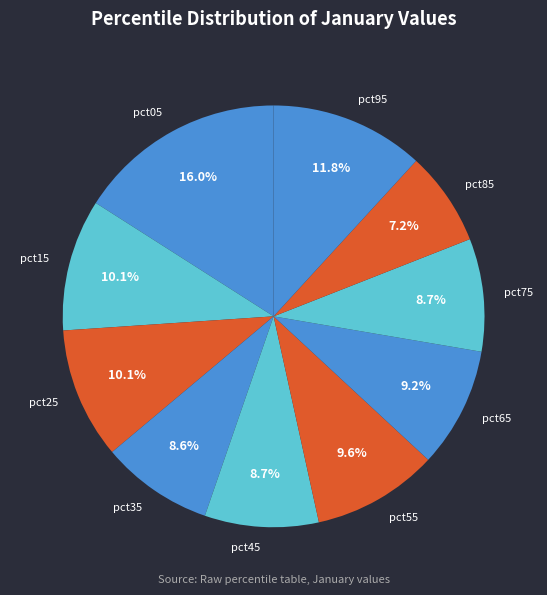

To the nearest percent, what is the average slice percentage?

10%